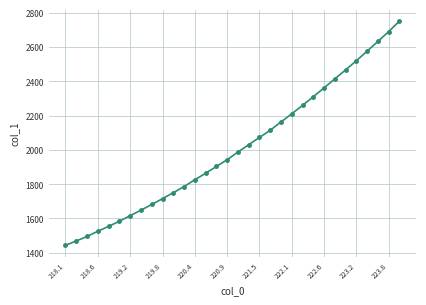

What is the value of the 30th point from the left?

2632.0